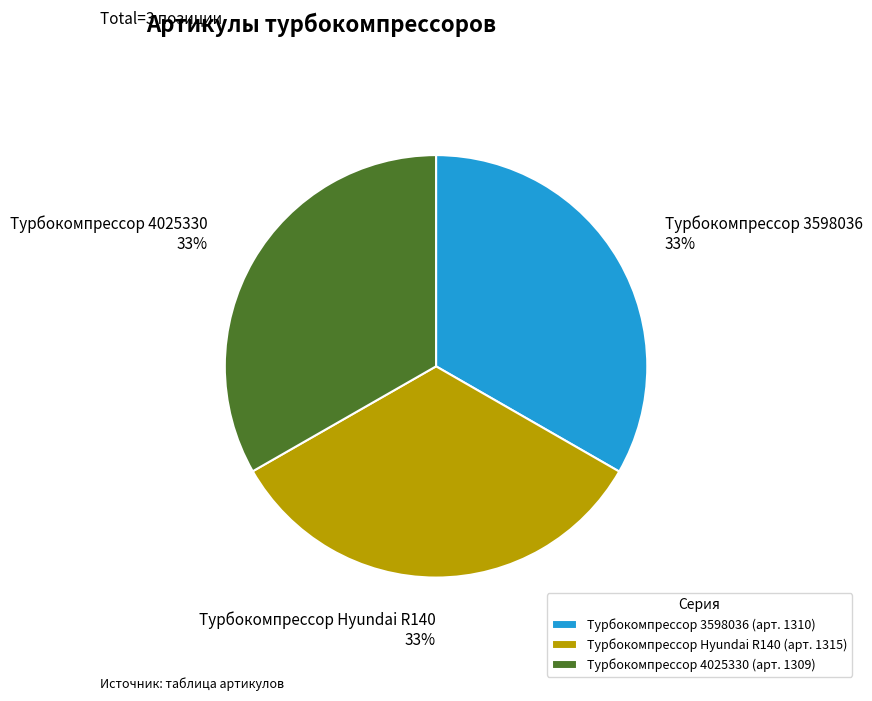

Is it true that Турбокомпрессор Hyundai R140 is 45% of the pie?

False